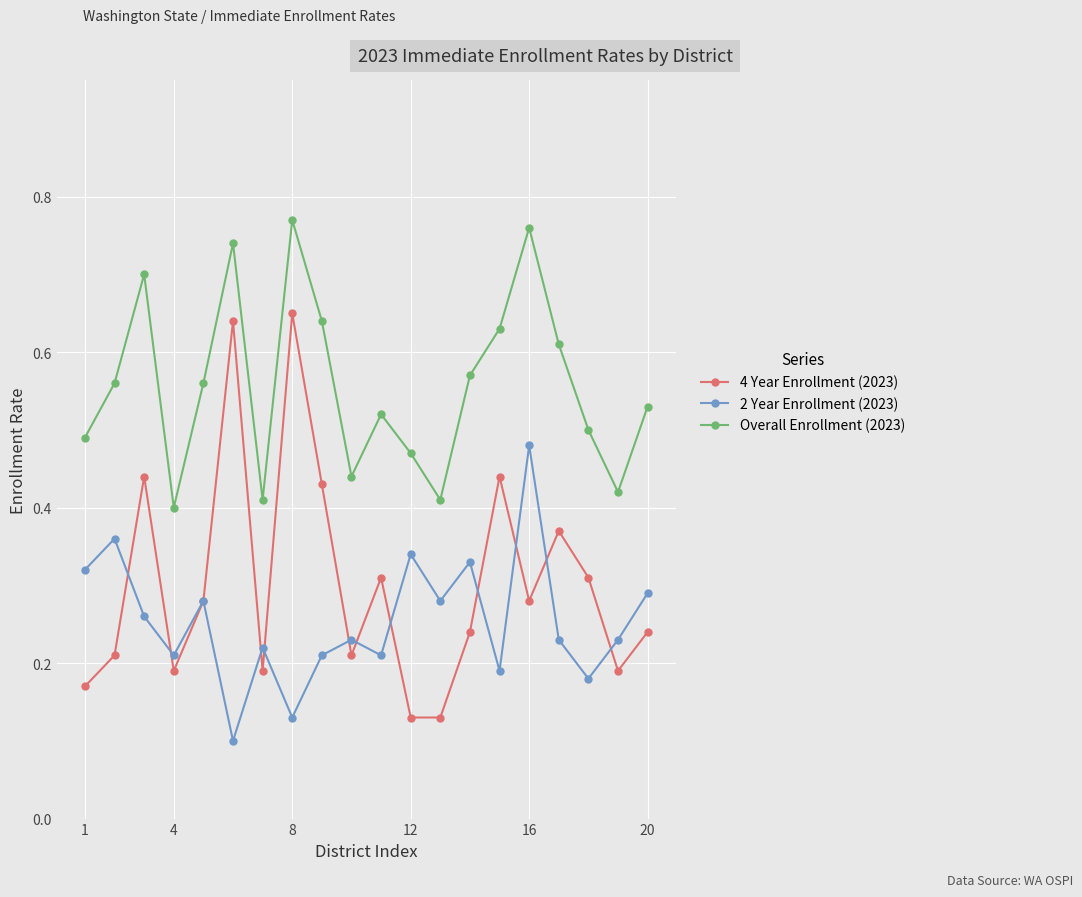

Which series has the largest total across all categories?

Overall Enrollment (2023)